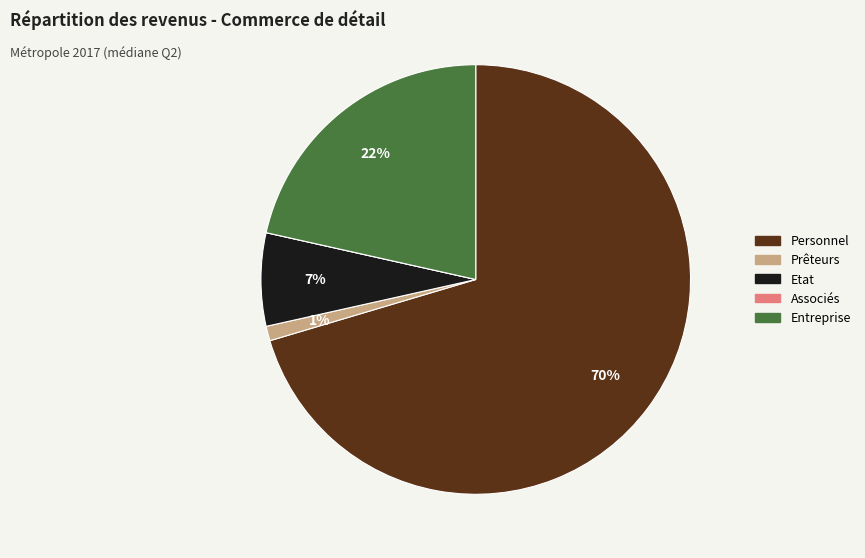

What is the largest slice in the pie chart?

Personnel